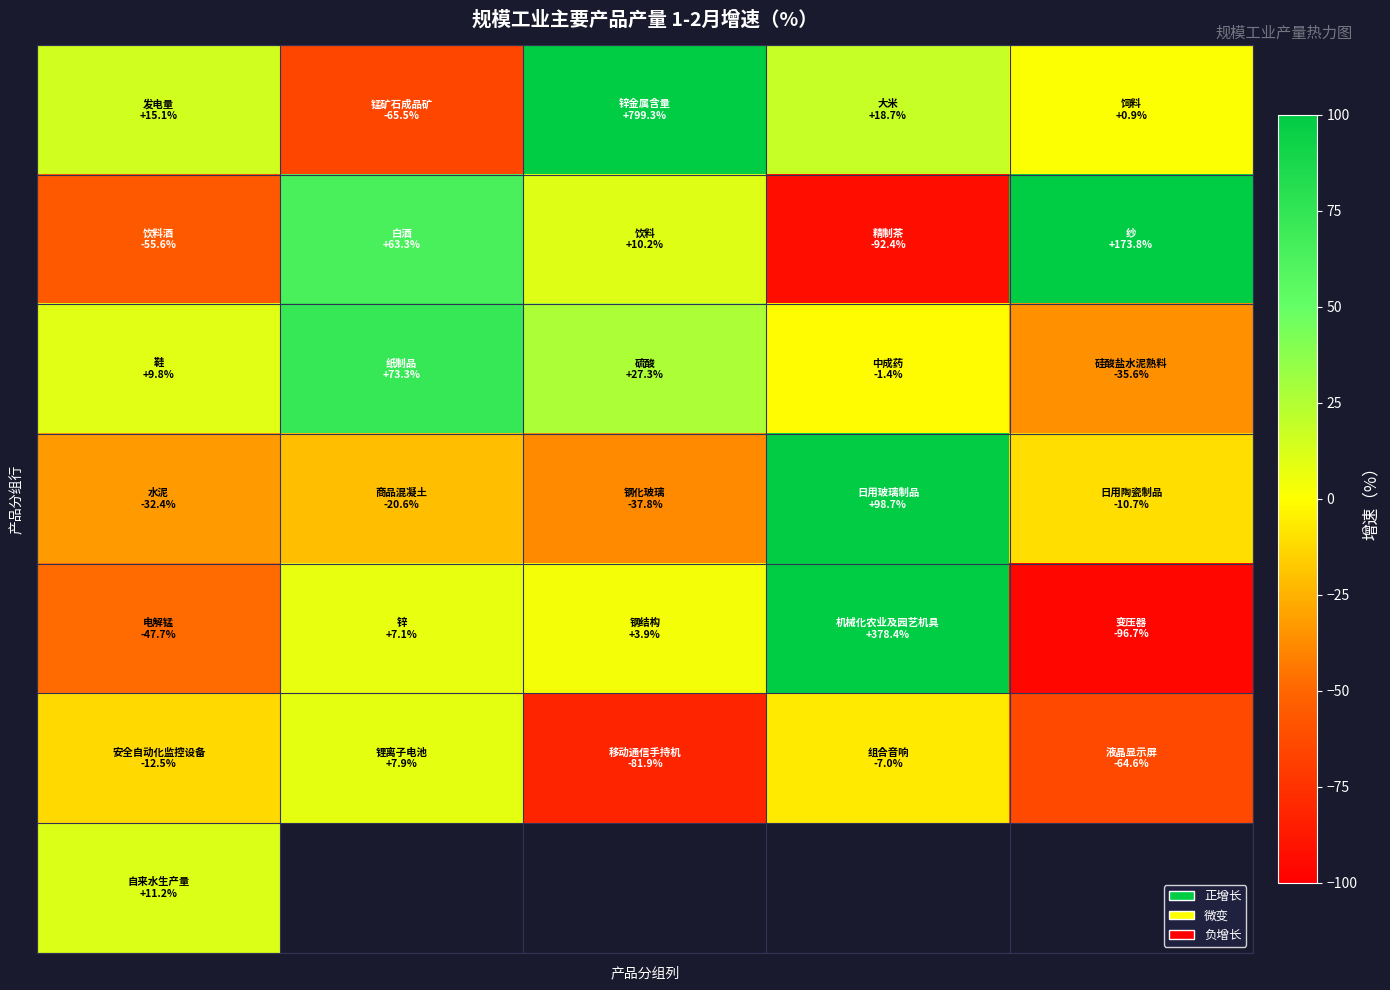

How many series are shown in this chart?

7